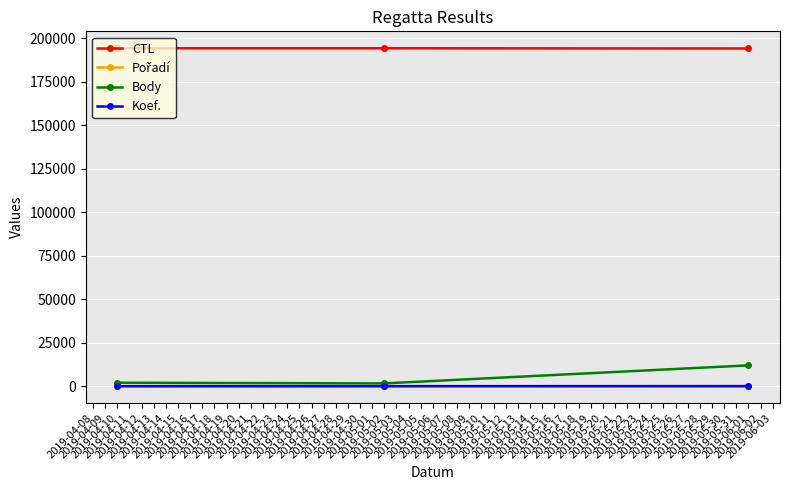

Is this an area chart (filled region under the line)?

No